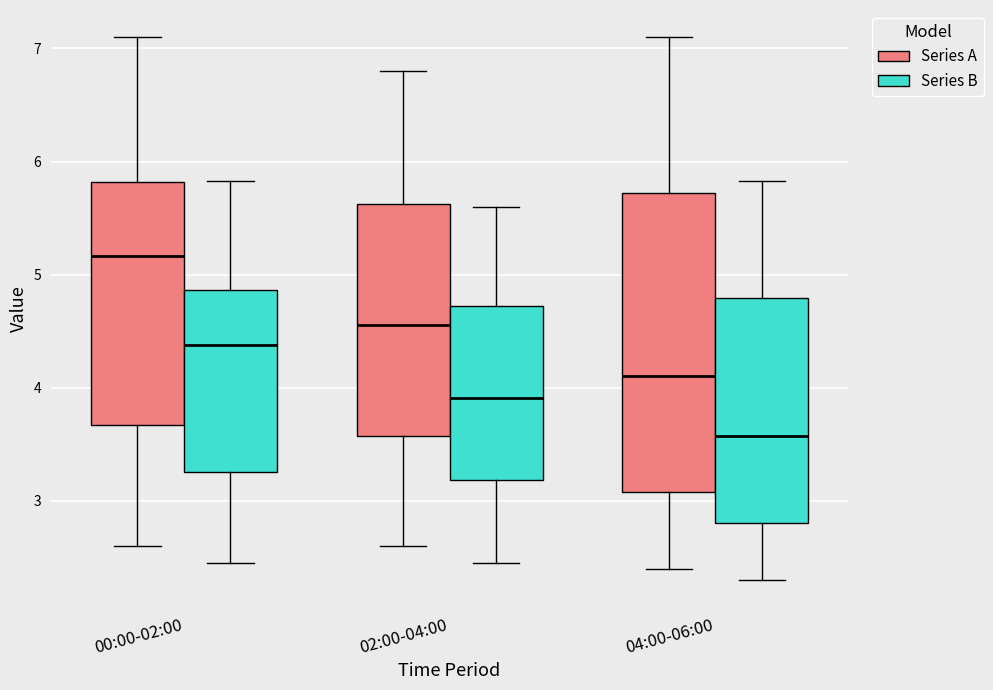

Which box is the tallest, from its lower edge to its upper edge?

04:00-06:00 (Series A)